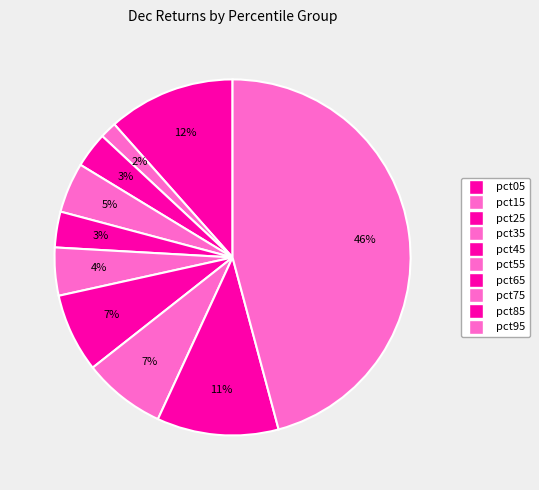

To the nearest percent, what is the difference between the largest and smallest slice percentages?

44%